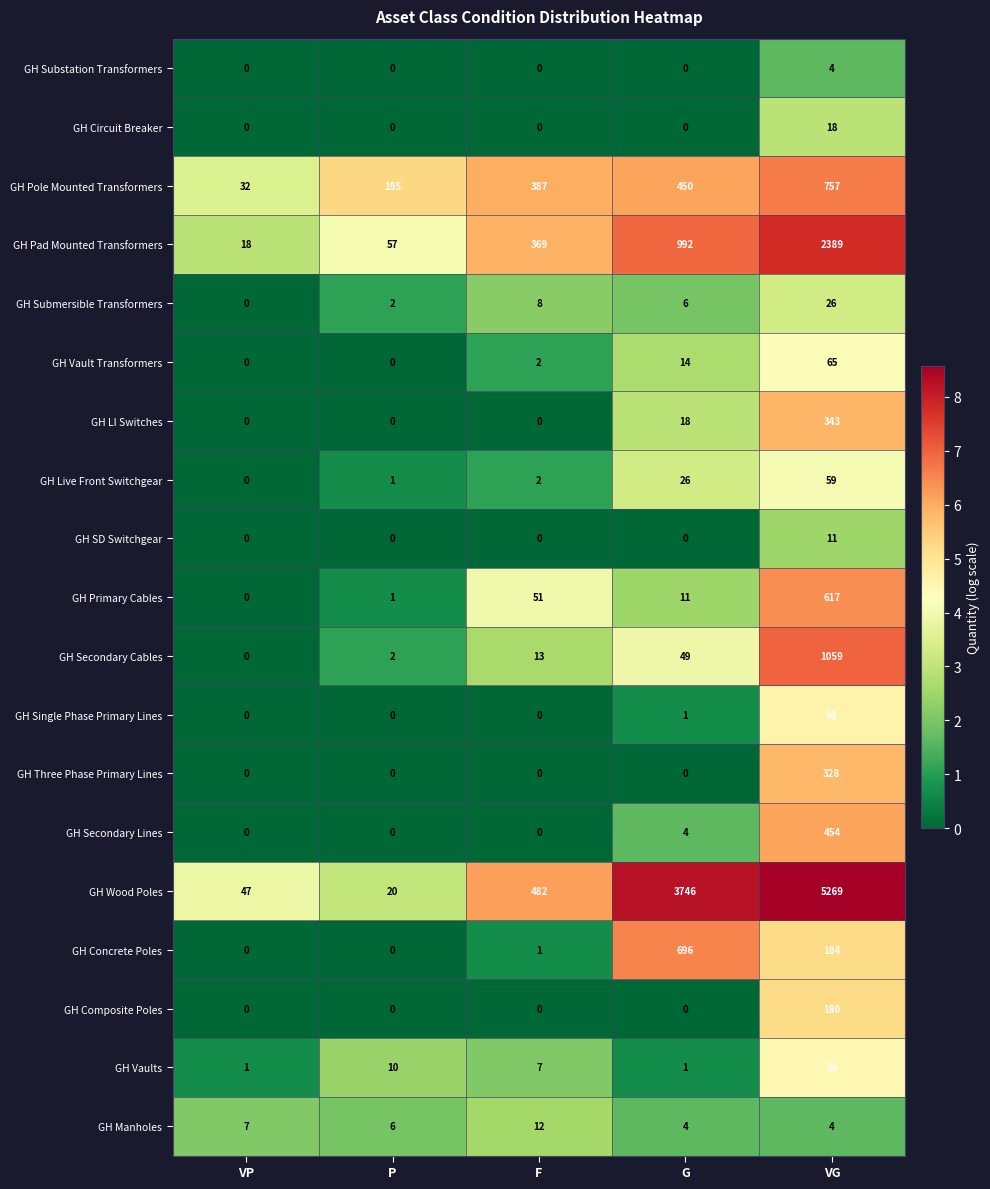

The value of GH Live Front Switchgear at VG is 101. True or false?

False